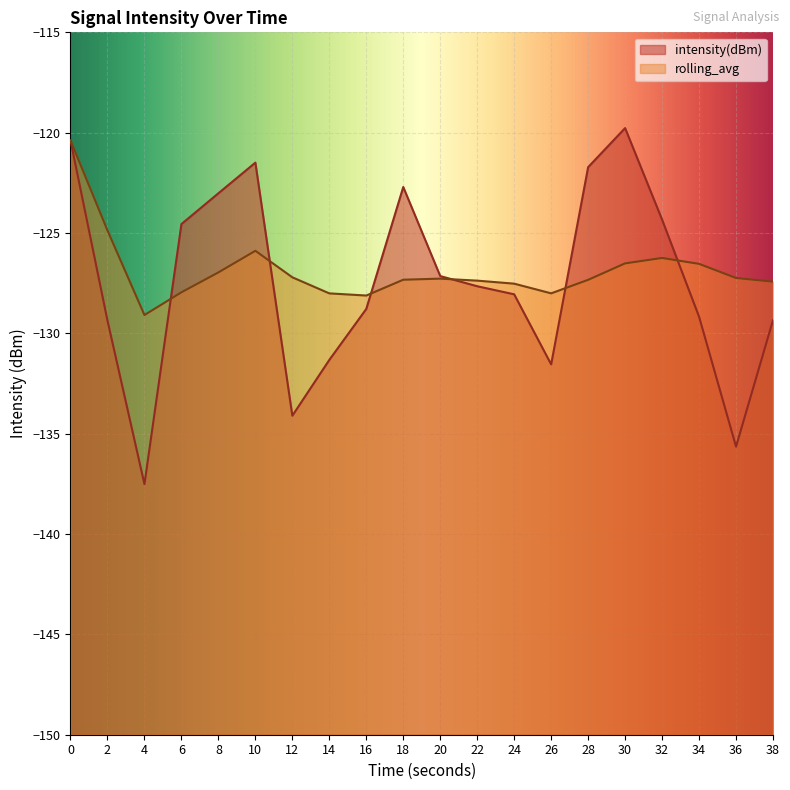

Rank the categories by rolling_avg value from lowest to highest.

4, 16, 14, 26, 6, 24, 38, 22, 28, 18, 20, 36, 12, 8, 34, 30, 32, 10, 2, 0